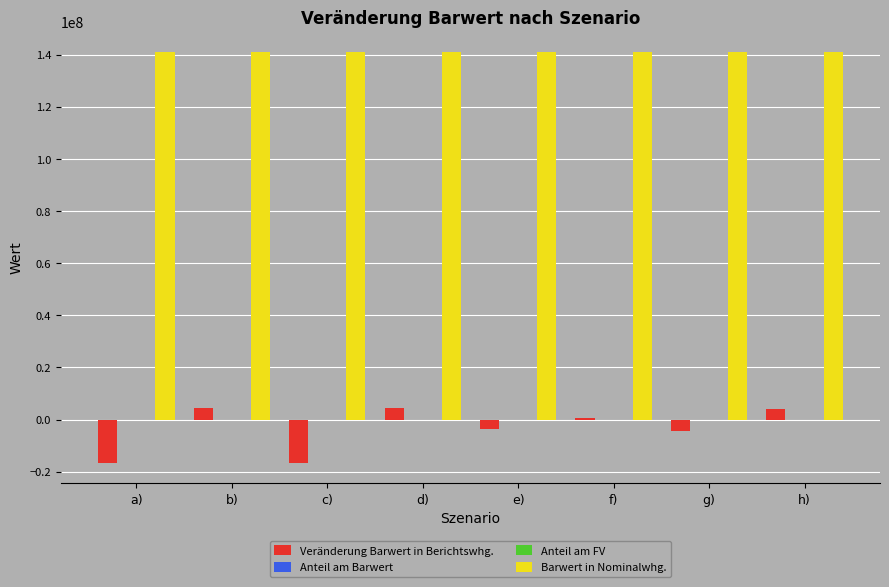

What is the sum of all Veränderung Barwert in Berichtswhg. values?

-26974511.5